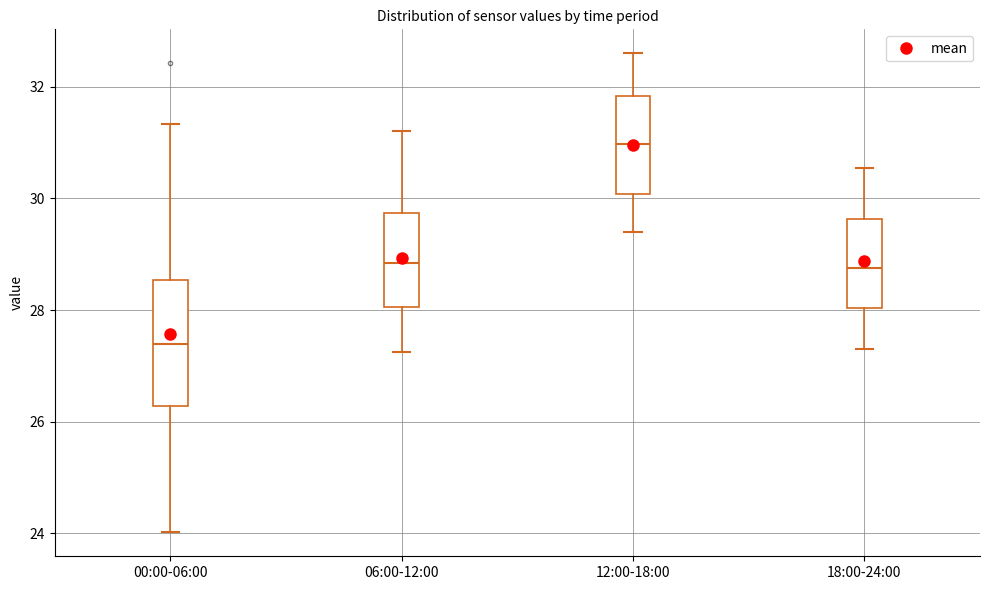

Reading left to right, read every box against the y-axis: the position of its median line, the range the box covers, and the ends of its whiskers. The values are not printed on the chart, so give them approximately, as read against the axis.

00:00-06:00: median 27.4, box 26.2 to 28.6, whiskers 24.0 to 31.4
06:00-12:00: median 28.8, box 28.0 to 29.8, whiskers 27.2 to 31.2
12:00-18:00: median 31.0, box 30.0 to 31.8, whiskers 29.4 to 32.6
18:00-24:00: median 28.8, box 28.0 to 29.6, whiskers 27.4 to 30.6